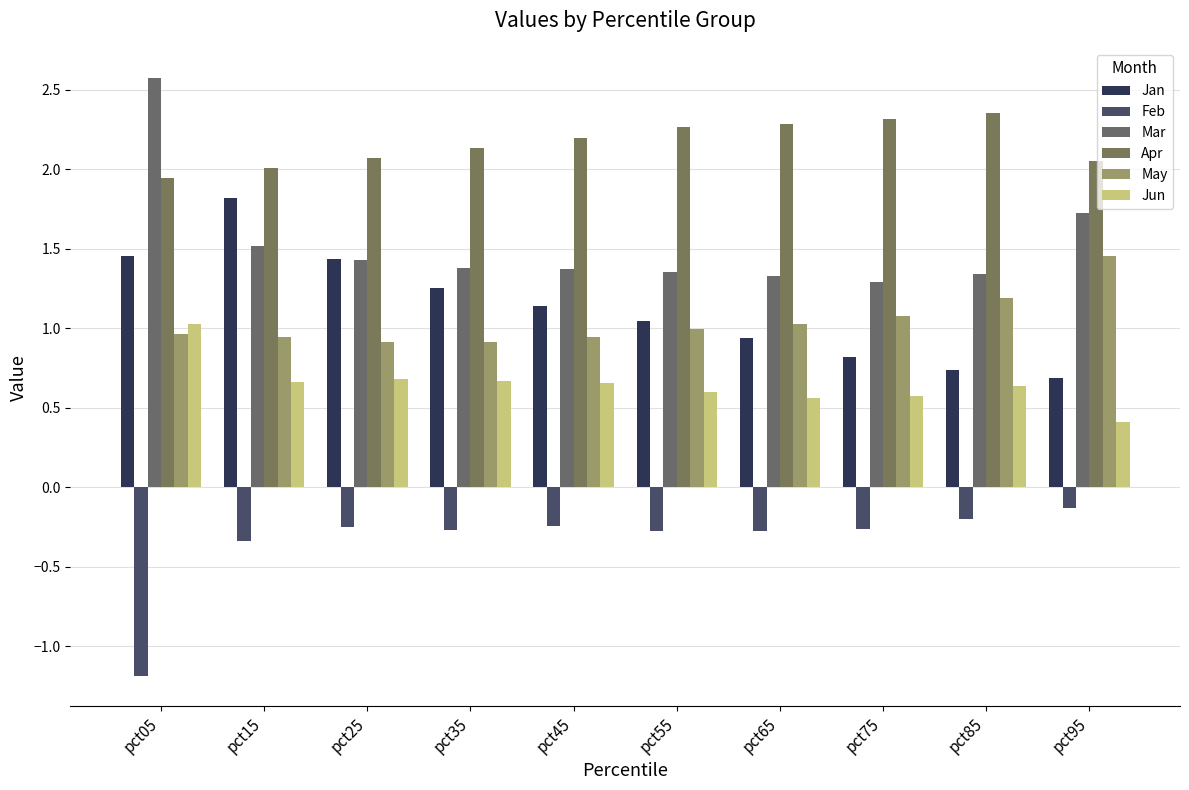

Count the number of categories in the chart.

10